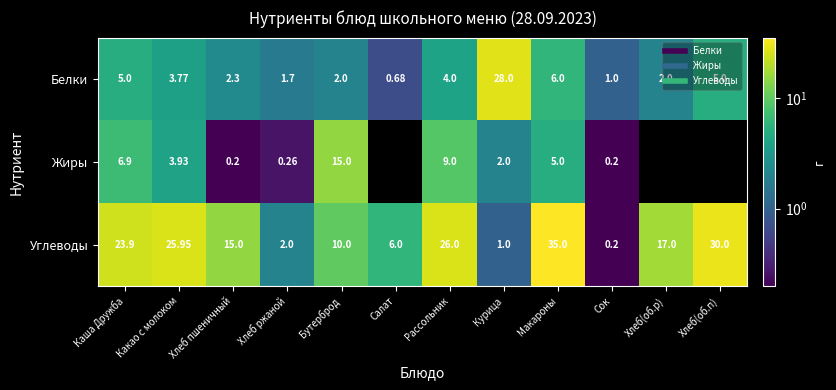

Where does the Жиры series first go above 2?

Каша Дружба